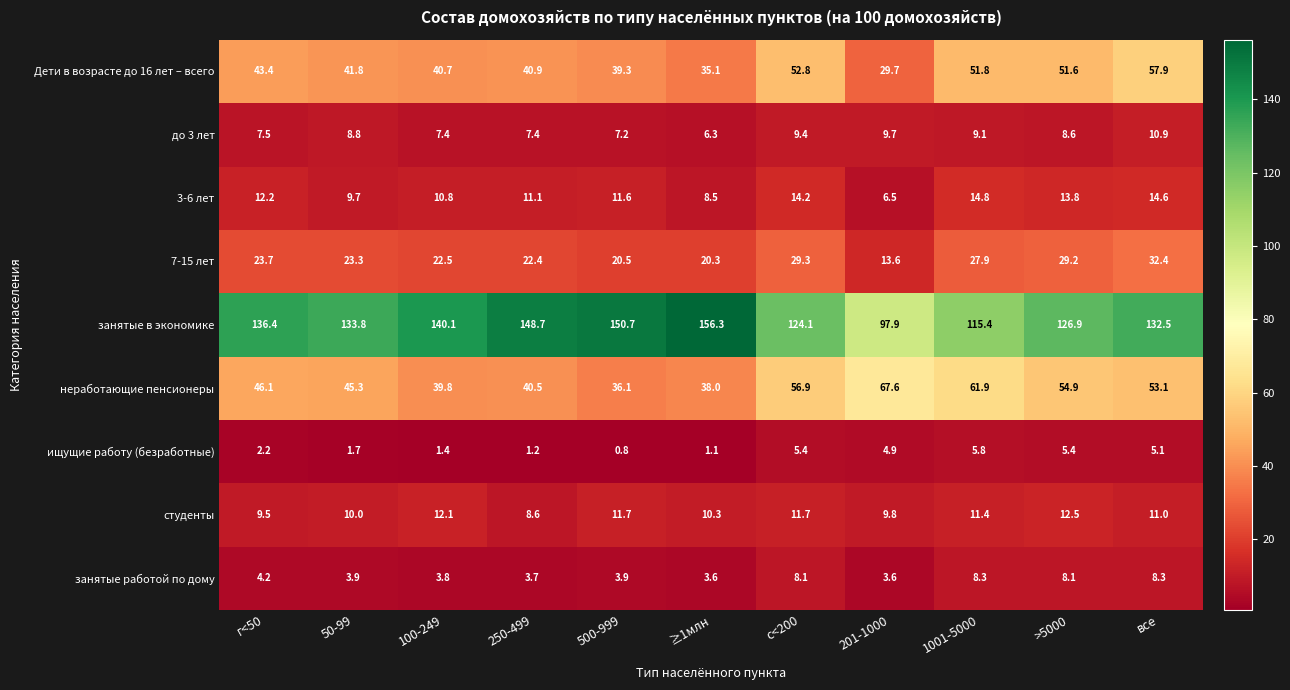

Rank the series at 50-99 from lowest to highest value.

ищущие работу (безработные), занятые работой по дому, до 3 лет, 3-6 лет, студенты, 7-15 лет, Дети в возрасте до 16 лет – всего, неработающие пенсионеры, занятые в экономике